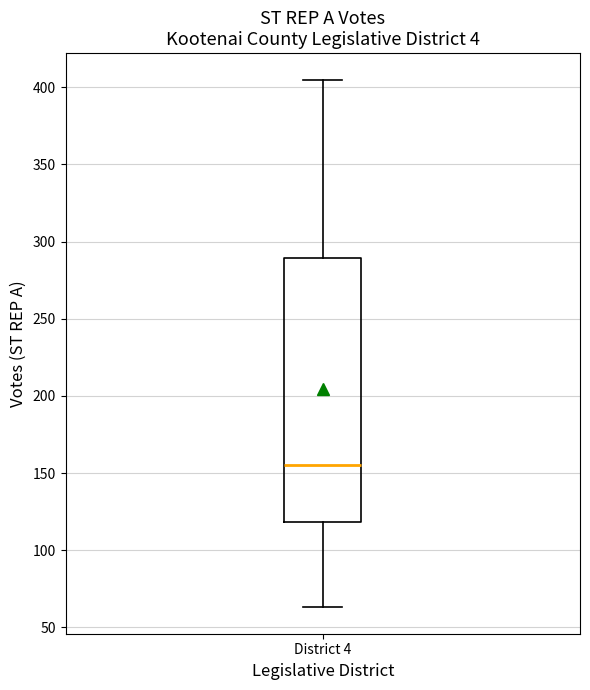

Transcribe this box plot: give where the median line is, the range the box spans, and where the two whiskers end, as read against the y-axis. The values are not printed on the chart, so give them approximately, as read against the axis.

median 155, box 120 to 290, whiskers 65 to 405